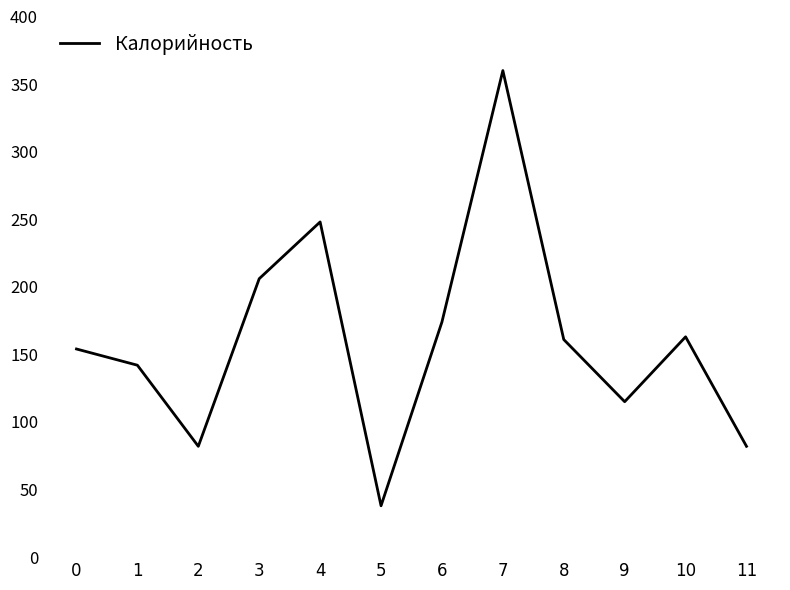

What is the change in value from 0 to 7?

+206